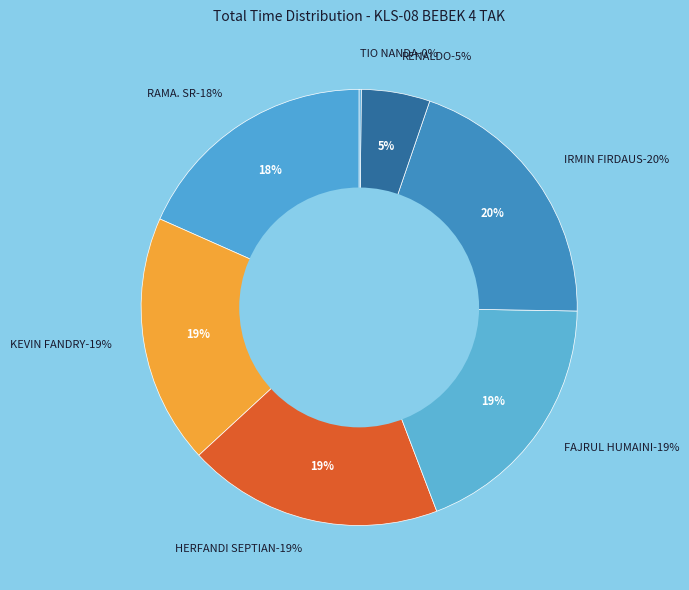

Does any single category account for the majority?

No